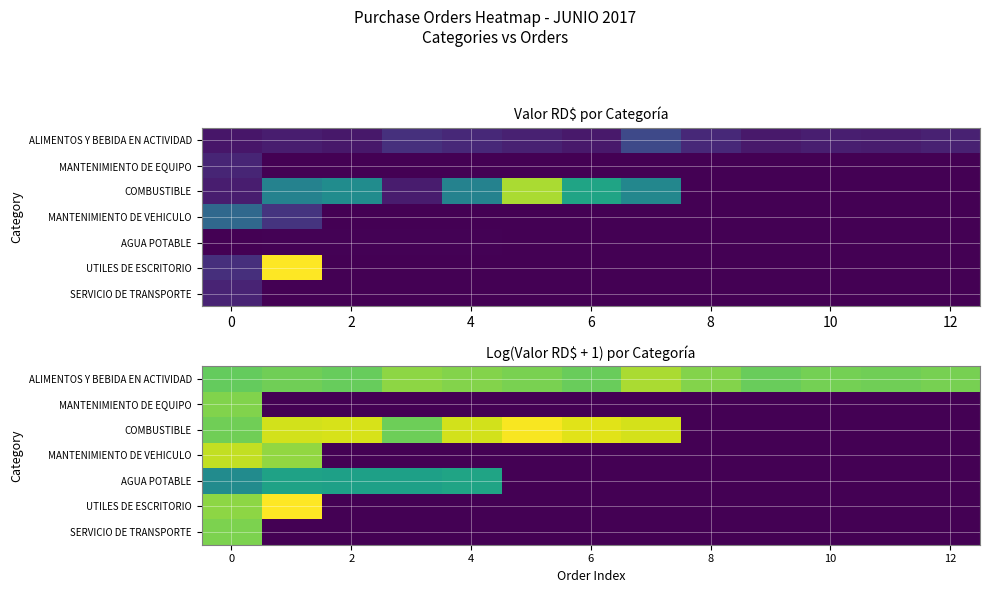

Is it true that MANTENIMIENTO DE EQUIPO equals 0.0 at 4?

True